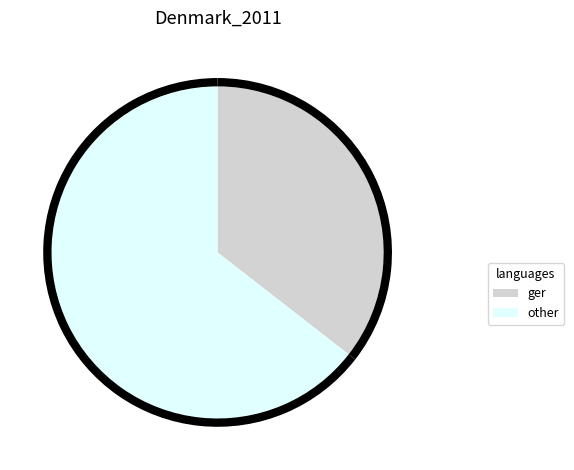

Is there any slice that represents more than half of the pie?

Yes